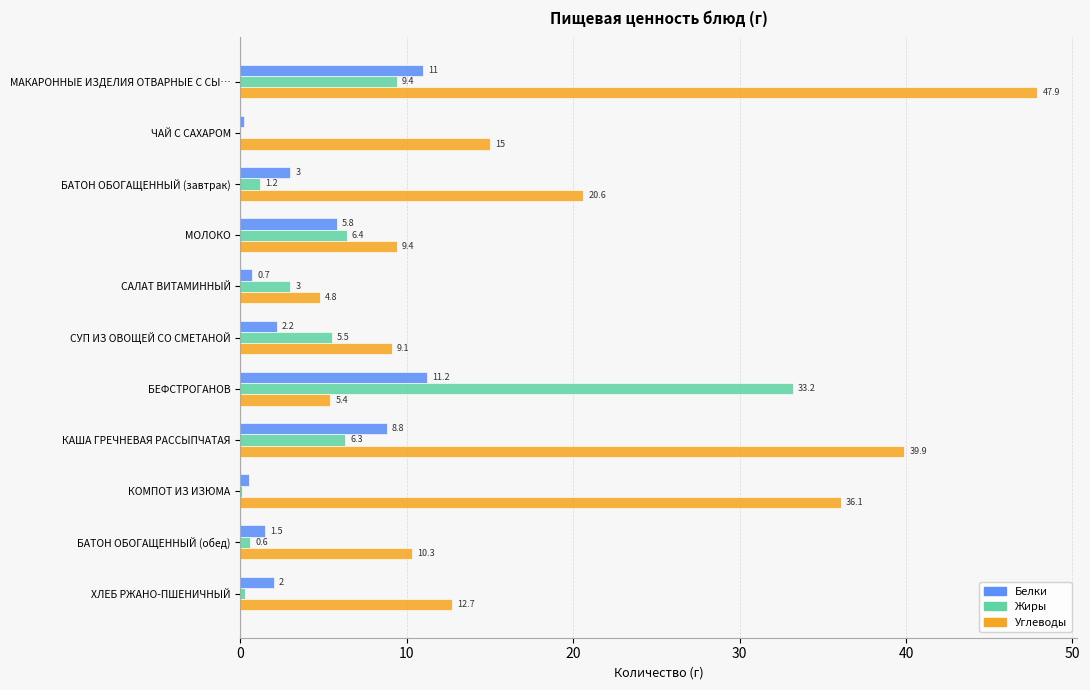

What is the sum of all Углеводы values?

211.2